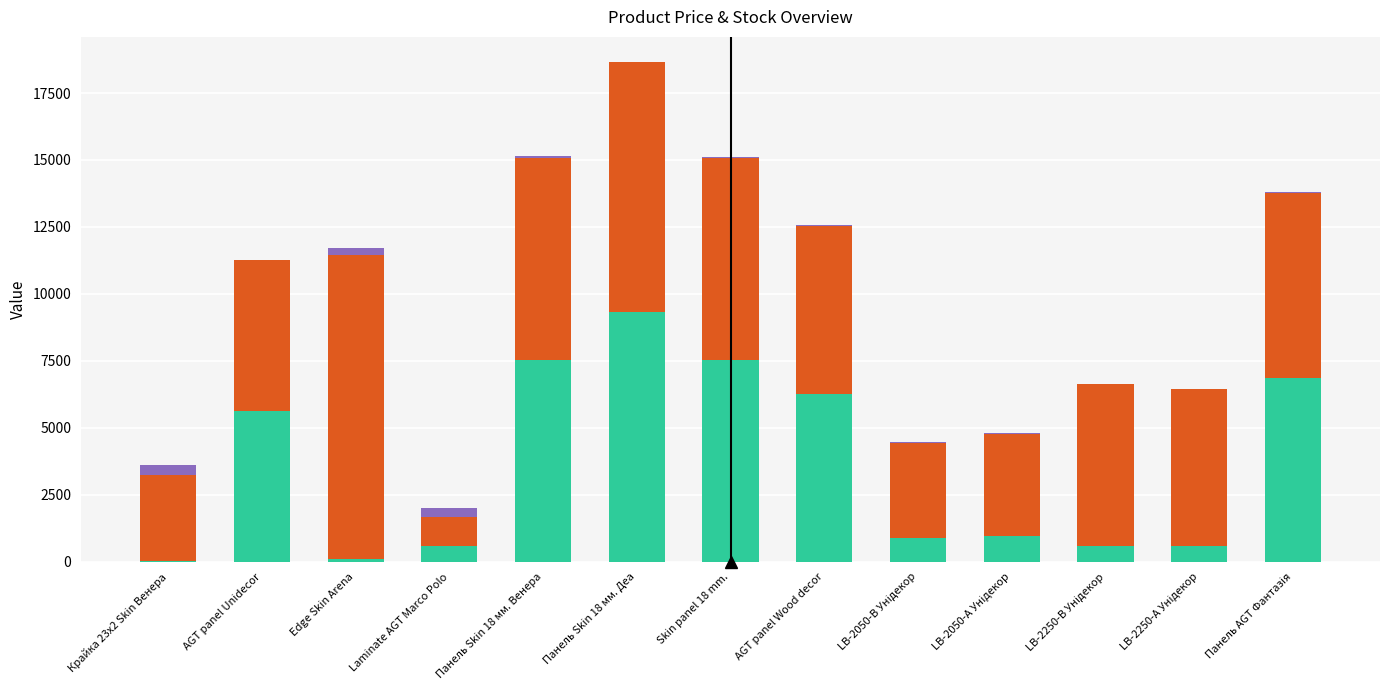

At which category is the sum across all series the highest?

Панель Skin 18 мм. Деа